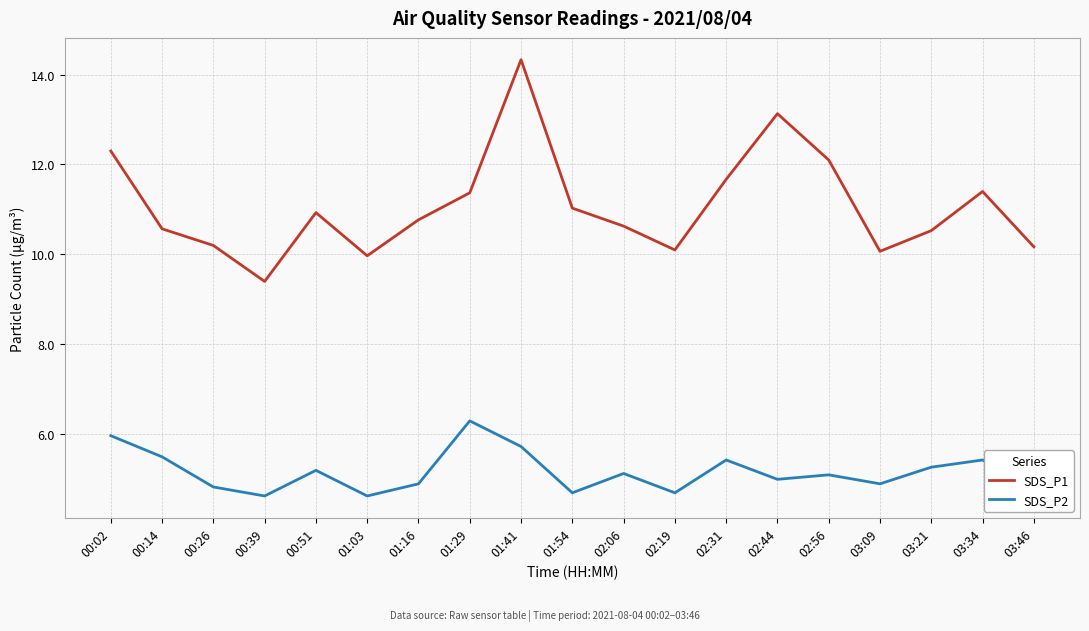

Rank the series by their maximum value, from highest to lowest.

SDS_P1, SDS_P2